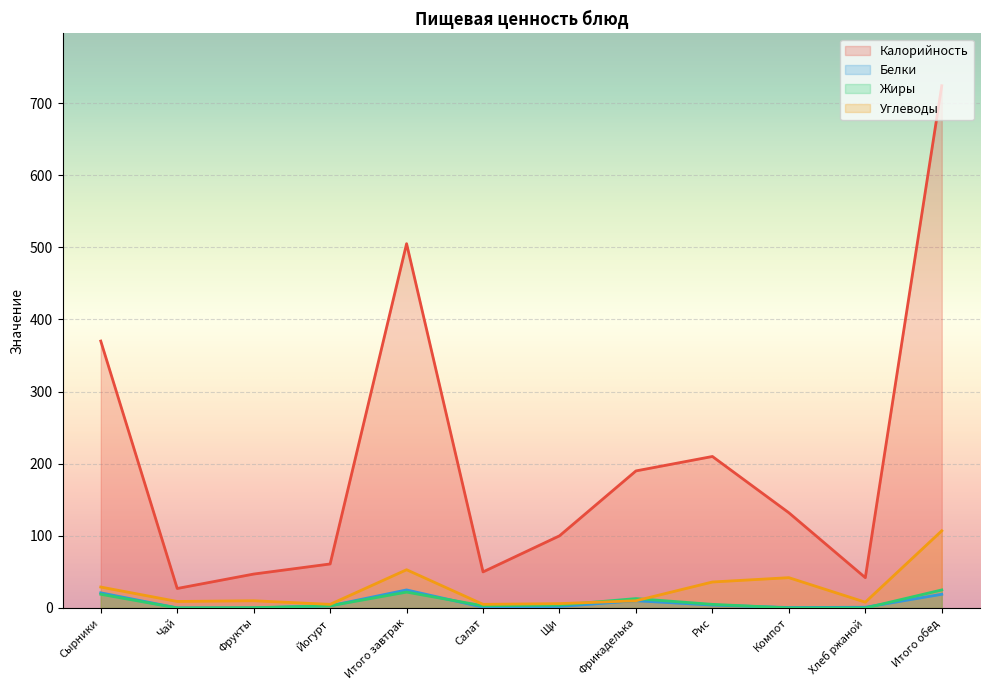

What is the label of the 9th point from the right?

Йогурт